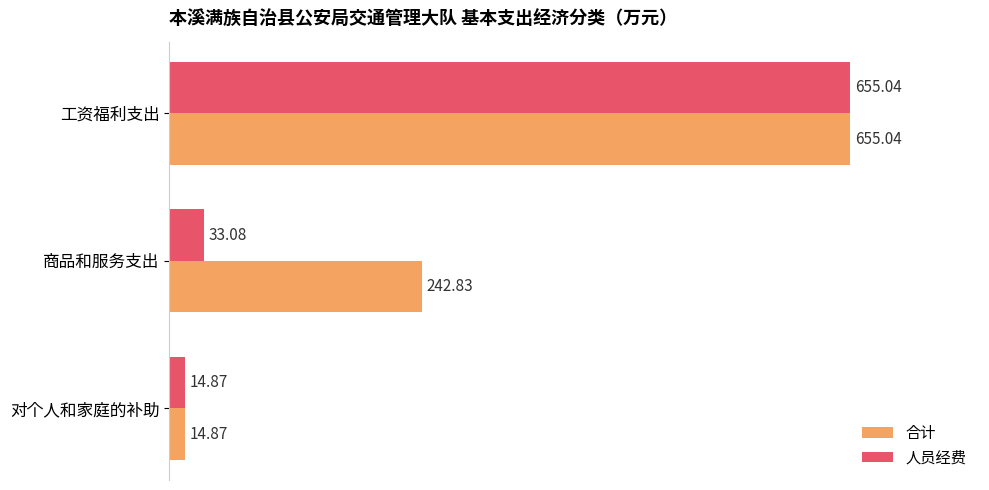

List the labels in order of 合计 value, largest first.

工资福利支出, 商品和服务支出, 对个人和家庭的补助